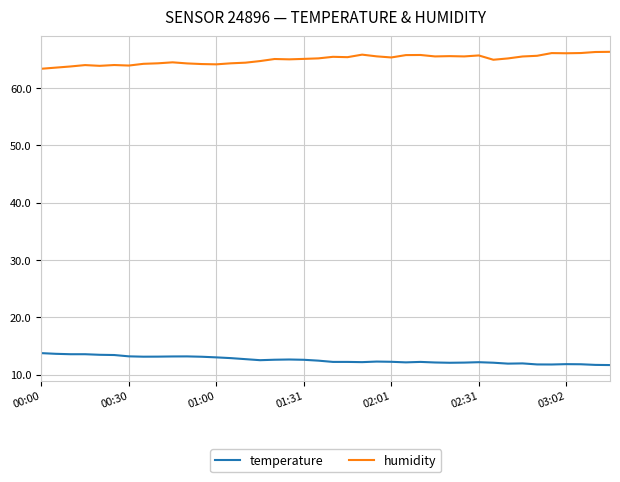

What is the greatest value displayed?

66.3